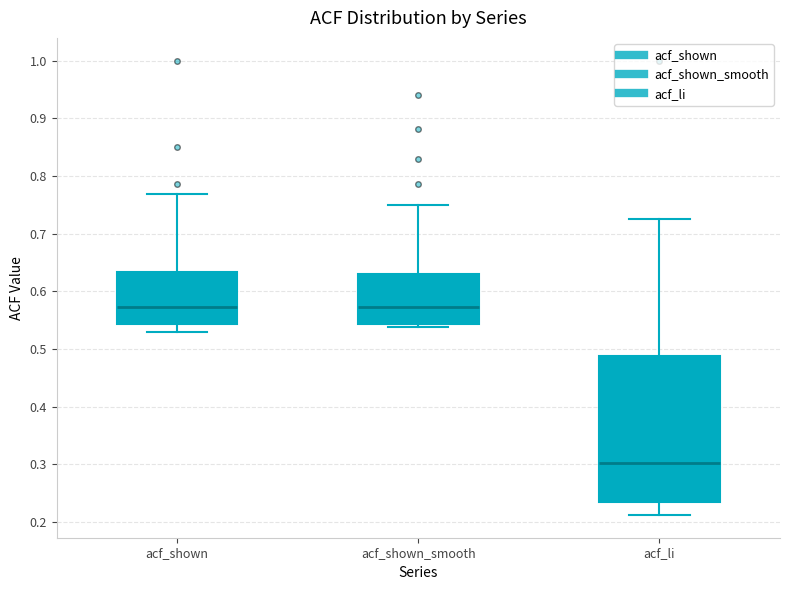

Where does the median line of the box for acf_shown sit on the y-axis? The values are not printed on the chart, so give them approximately, as read against the axis.

0.57